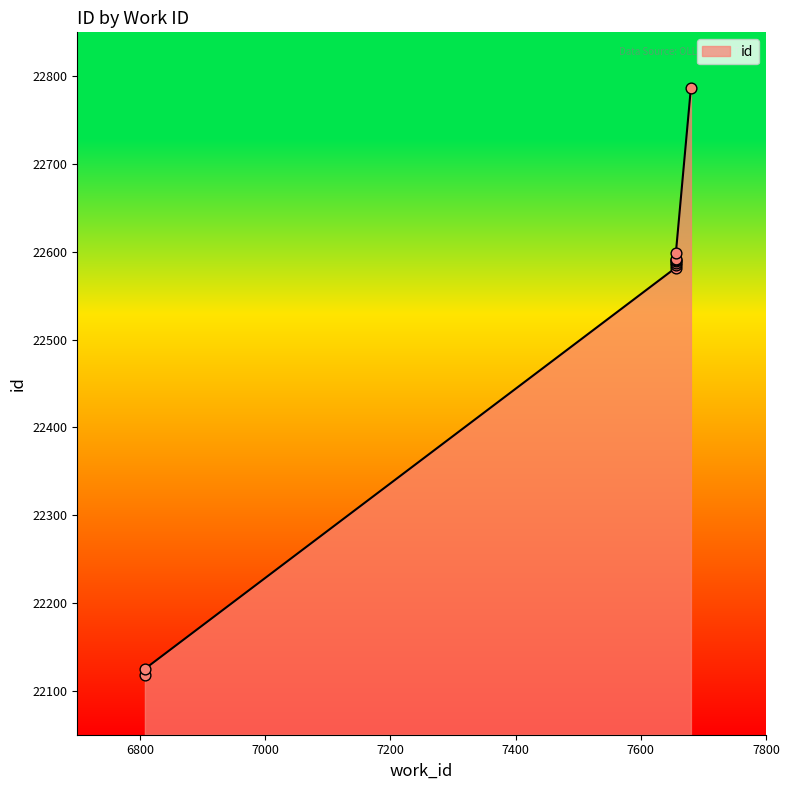

What is the change in value from 7656 to 7656?

+7